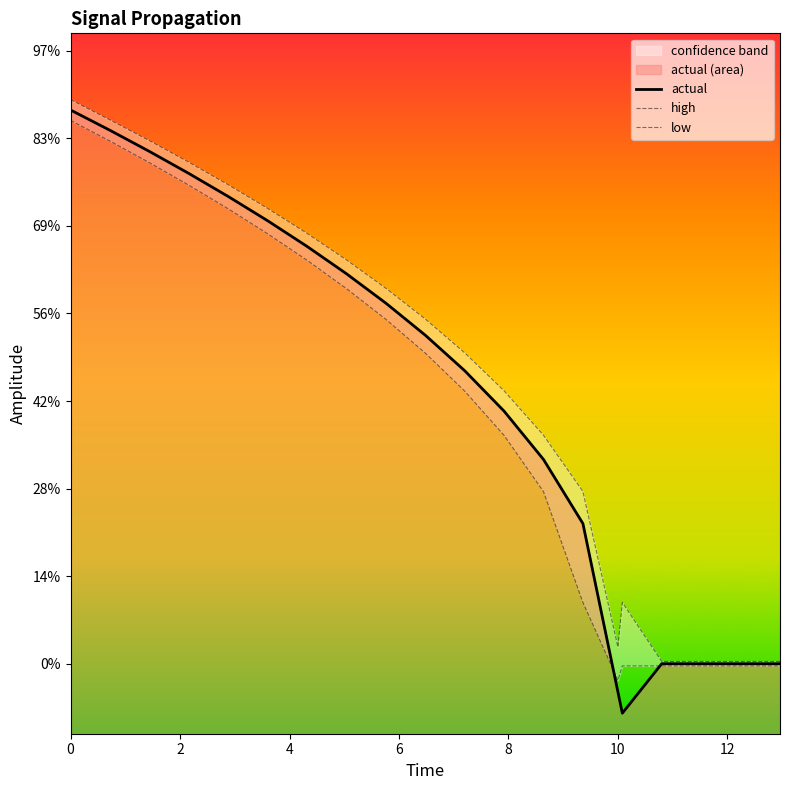

What are all the series names shown in the legend?

actual, high, low